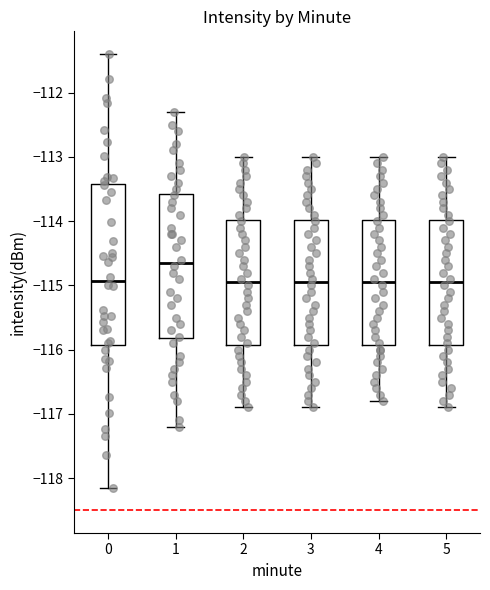

Which box is the tallest, from its lower edge to its upper edge?

0